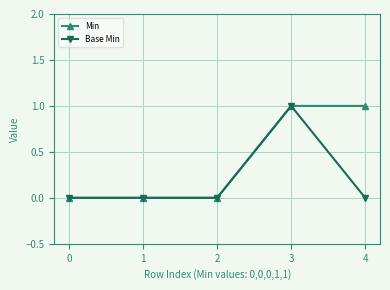

List the series in order of their overall mean, lowest first.

Base Min, Min